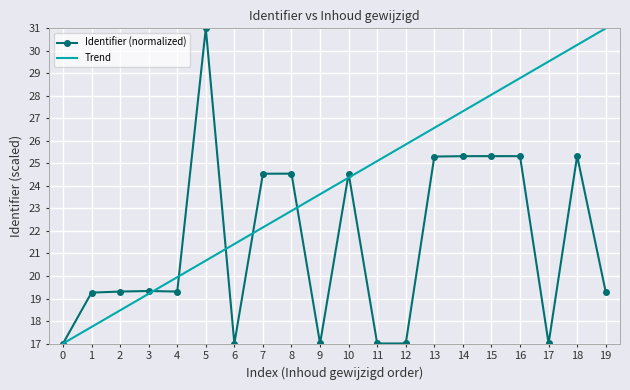

At 14, list the series in order from smallest to largest.

Identifier (normalized), Trend